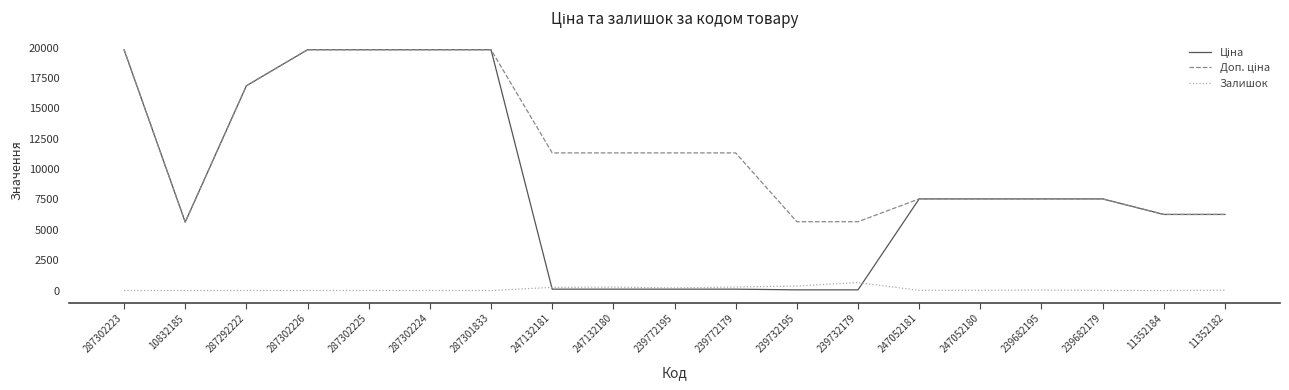

The Залишок series shows 290.0 at 247132180. True or false?

True